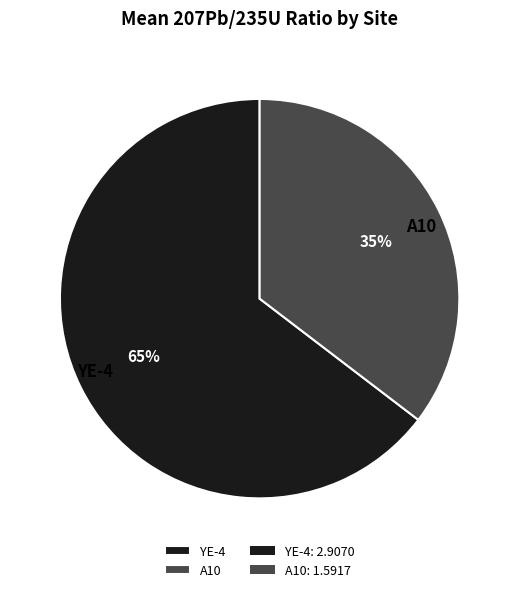

Is the sum of A10 and YE-4 greater than half?

Yes